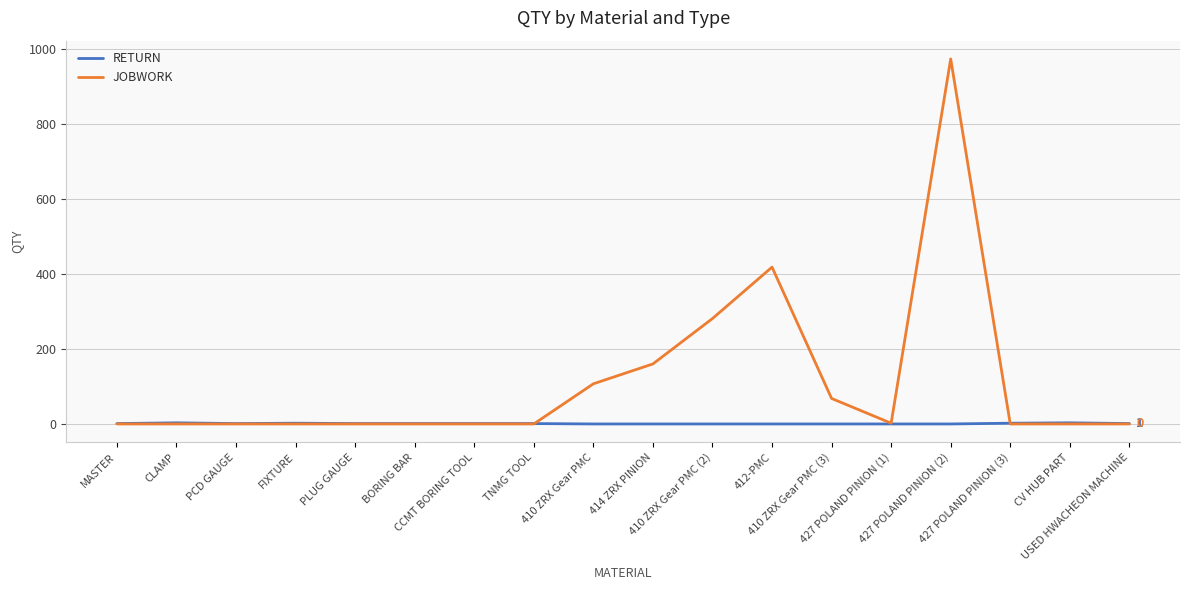

Where do JOBWORK and RETURN first cross each other?

TNMG TOOL and 410 ZRX Gear PMC